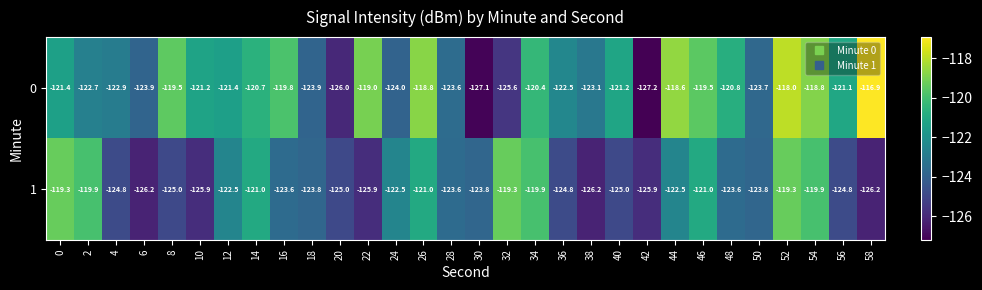

What is the average value of the 1 series?

-123.2